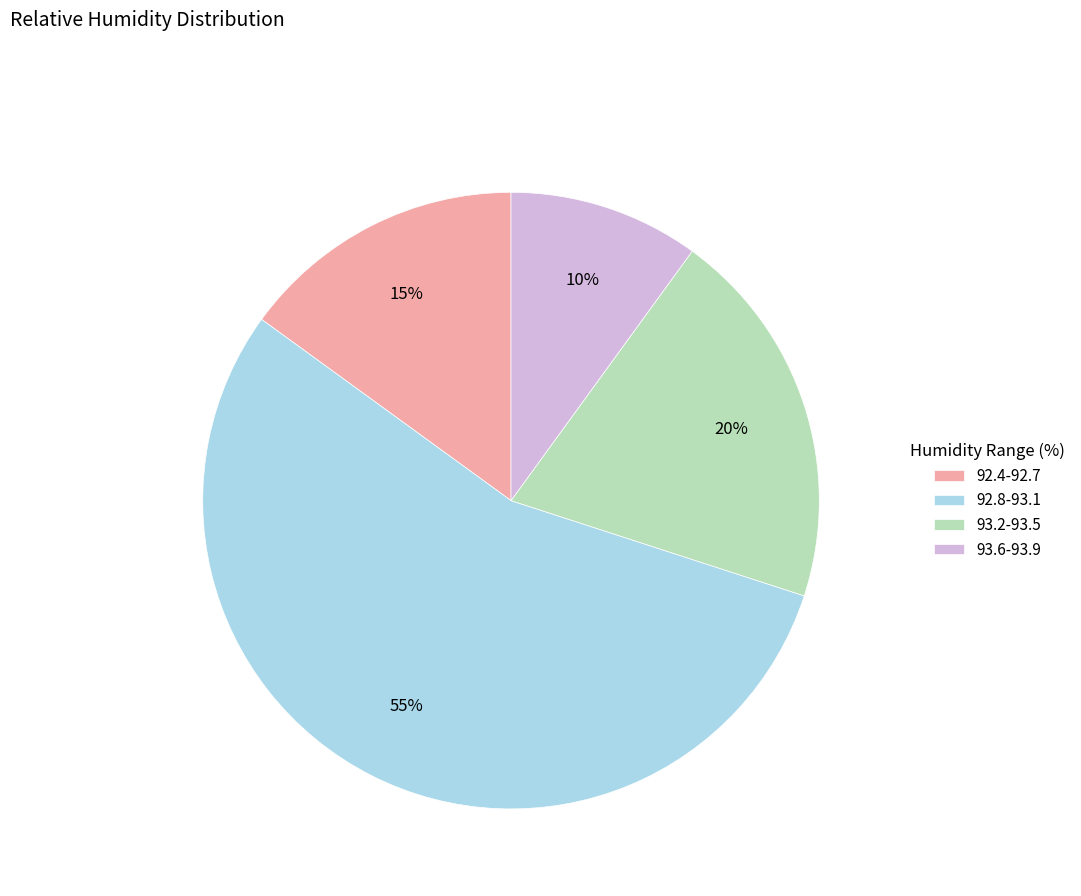

Is 92.8-93.1 the majority of the pie?

Yes